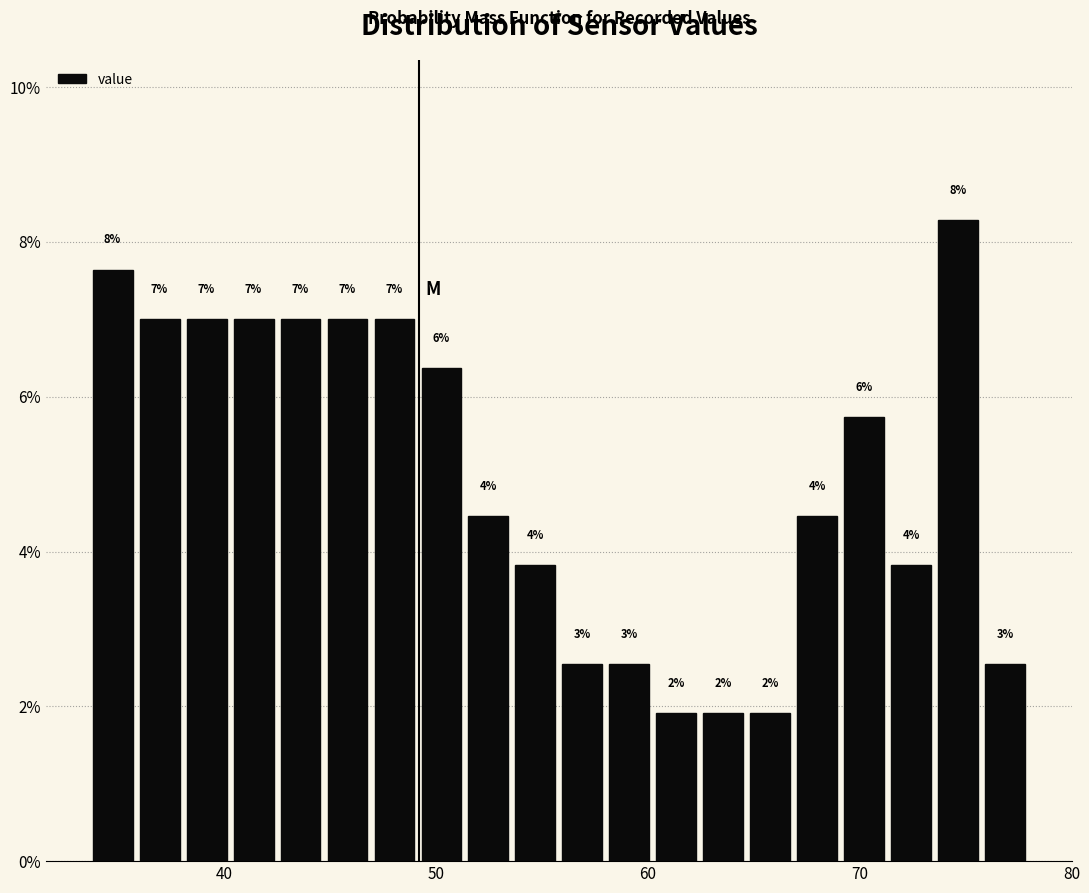

Around what value on the x-axis is the tallest bar? Give the approximate position of its centre, as read against the axis.

75